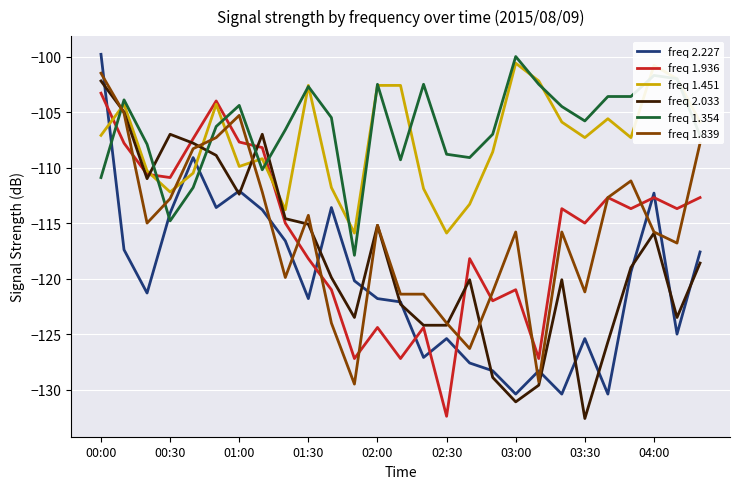

What is the minimum value shown in the chart?

-132.6